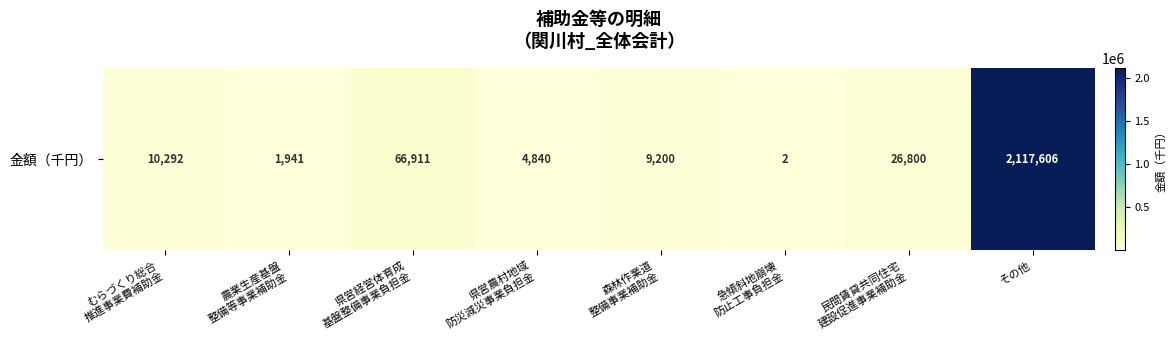

Which label corresponds to the smallest value in the chart?

急傾斜地崩壊
防止工事負担金